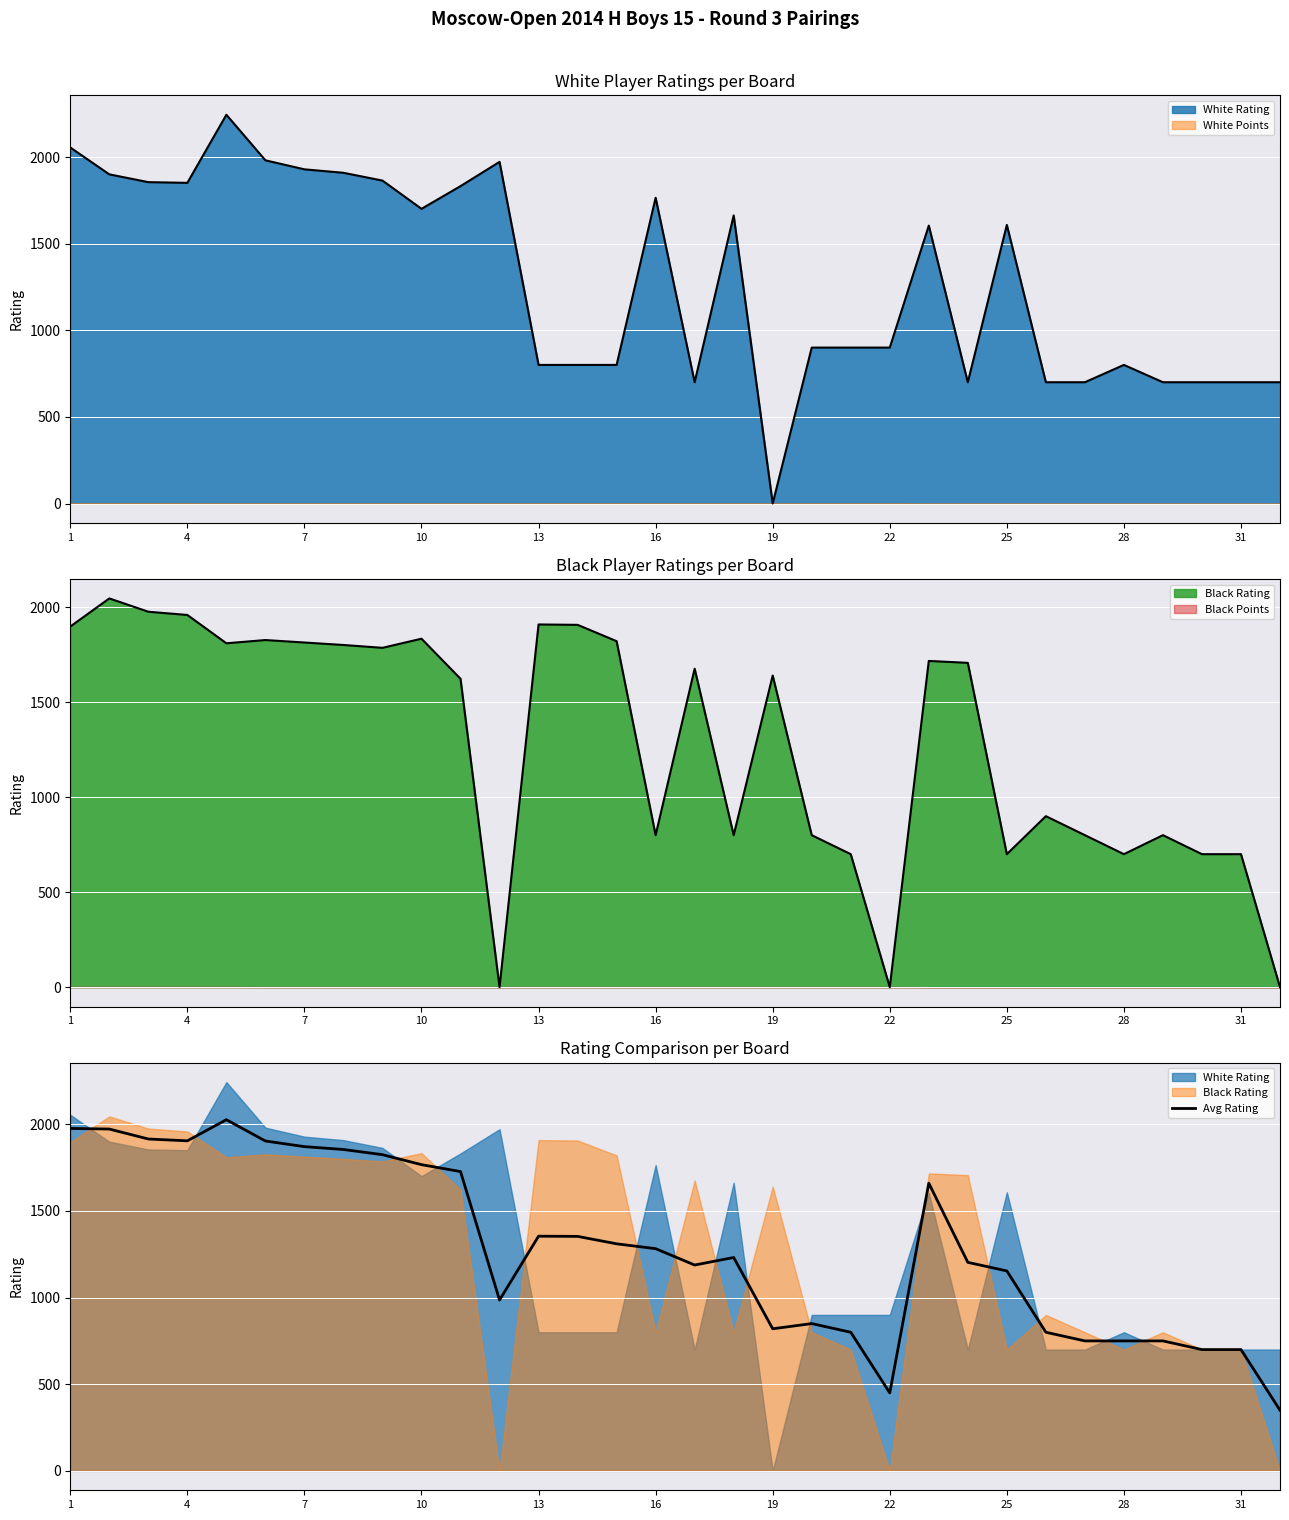

What is the sum of all values?

41192.0